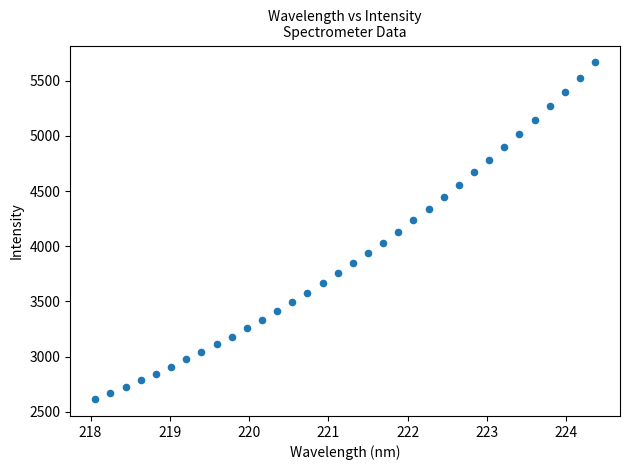

What is the range of X values (max minus min)?

6.3